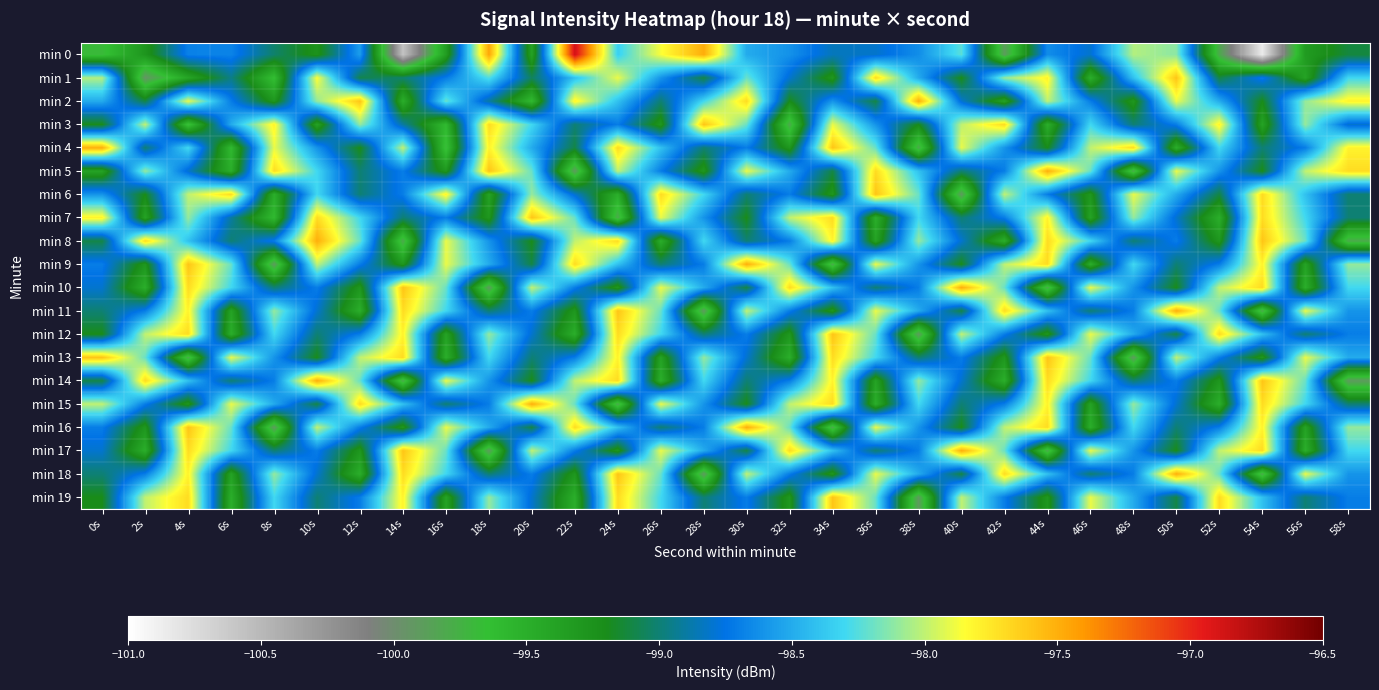

What is the maximum value shown in the chart?

-96.9